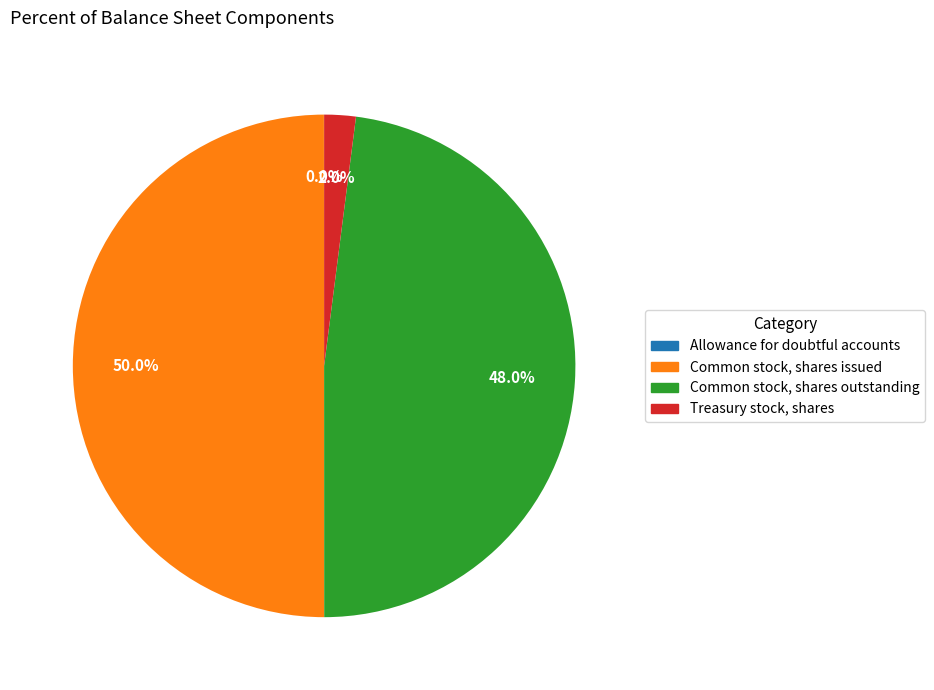

What percentage is the Treasury stock, shares slice, to the nearest percent?

2%